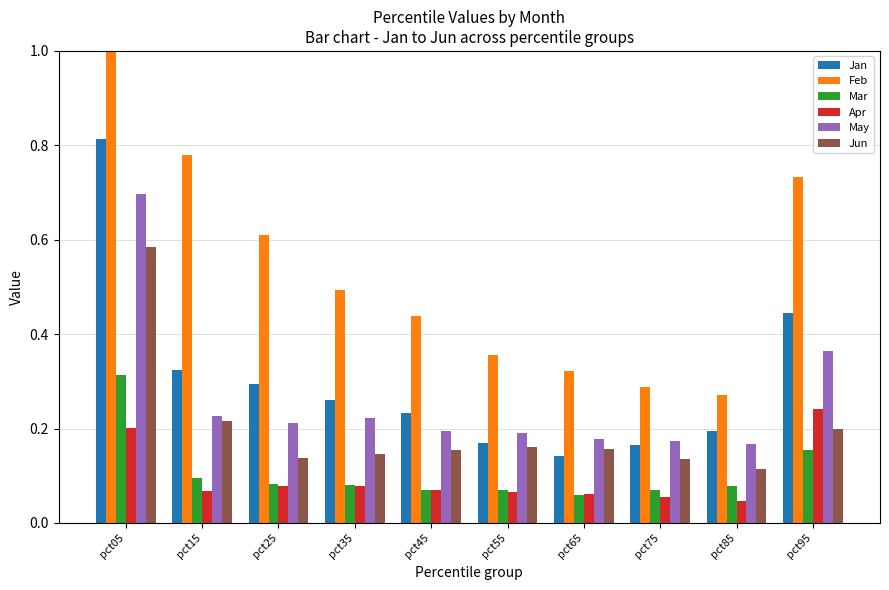

How many data points does each series have?

10